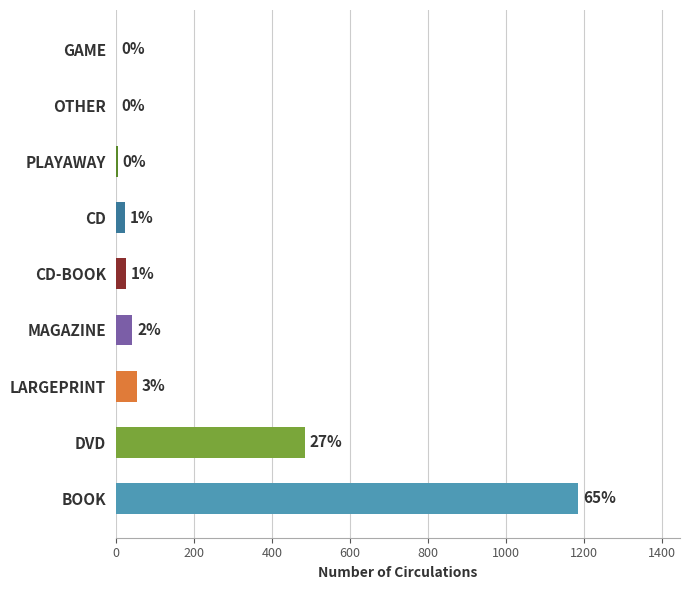

Are the bars horizontal?

Yes